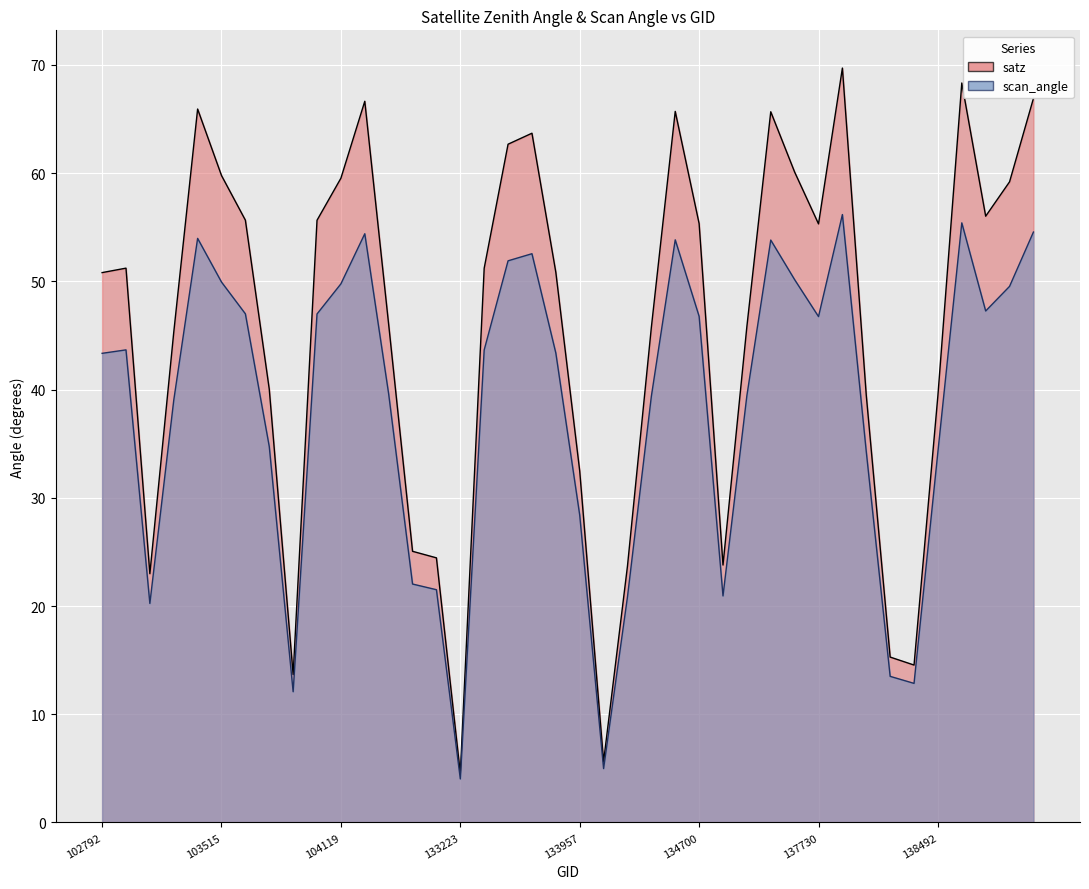

The value at 138296 is 14.5. True or false?

True